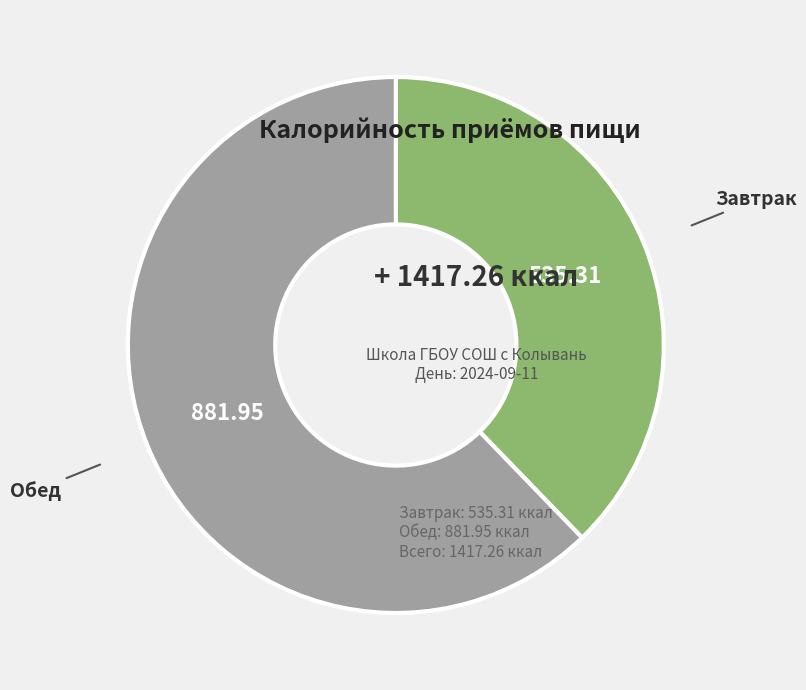

True or false: Завтрак accounts for 44% of the total.

False